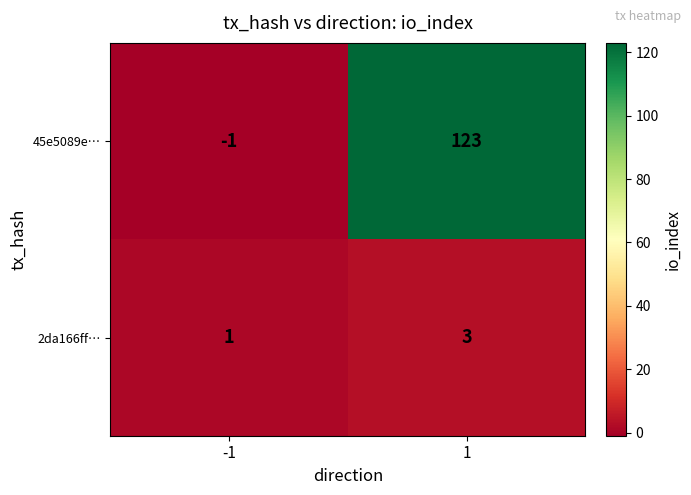

Which label corresponds to the smallest value in the chart?

-1